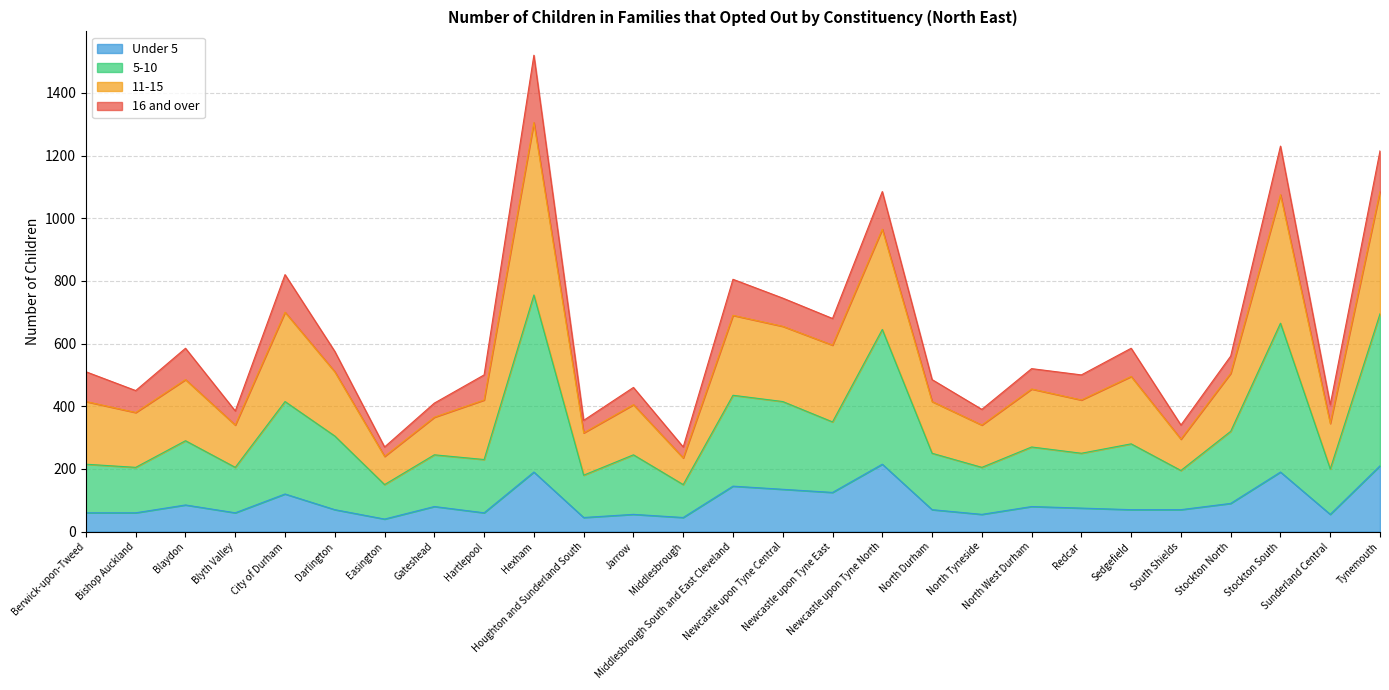

What is the lowest value of the Under 5 series?

40